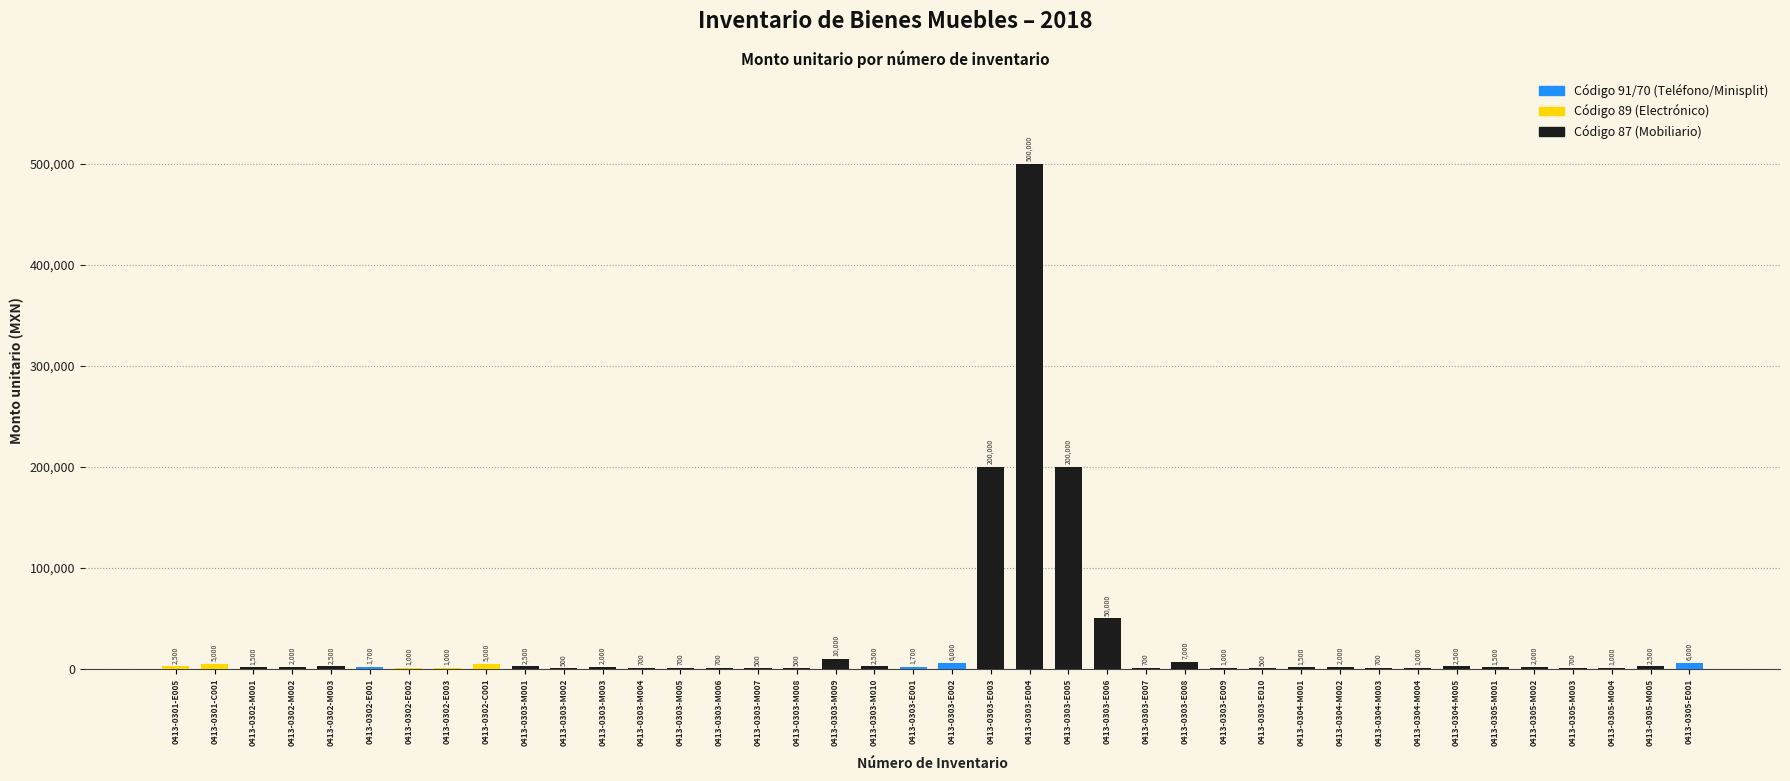

Reading left to right, transcribe all the data shown in this chart.

0413-0301-E005=2500	0413-0301-C001=5000	0413-0302-M001=1500	0413-0302-M002=2000	0413-0302-M003=2500	0413-0302-E001=1700	0413-0302-E002=1000	0413-0302-E003=1000	0413-0302-C001=5000	0413-0303-M001=2500	0413-0303-M002=500	0413-0303-M003=2000	0413-0303-M004=700	0413-0303-M005=700	0413-0303-M006=700	0413-0303-M007=500	0413-0303-M008=500	0413-0303-M009=10000	0413-0303-M010=2500	0413-0303-E001=1700	0413-0303-E002=6000	0413-0303-E003=200000	0413-0303-E004=500000	0413-0303-E005=200000	0413-0303-E006=50000	0413-0303-E007=700	0413-0303-E008=7000	0413-0303-E009=1000	0413-0303-E010=500	0413-0304-M001=1500	0413-0304-M002=2000	0413-0304-M003=700	0413-0304-M004=1000	0413-0304-M005=2500	0413-0305-M001=1500	0413-0305-M002=2000	0413-0305-M003=700	0413-0305-M004=1000	0413-0305-M005=2500	0413-0305-E001=6000